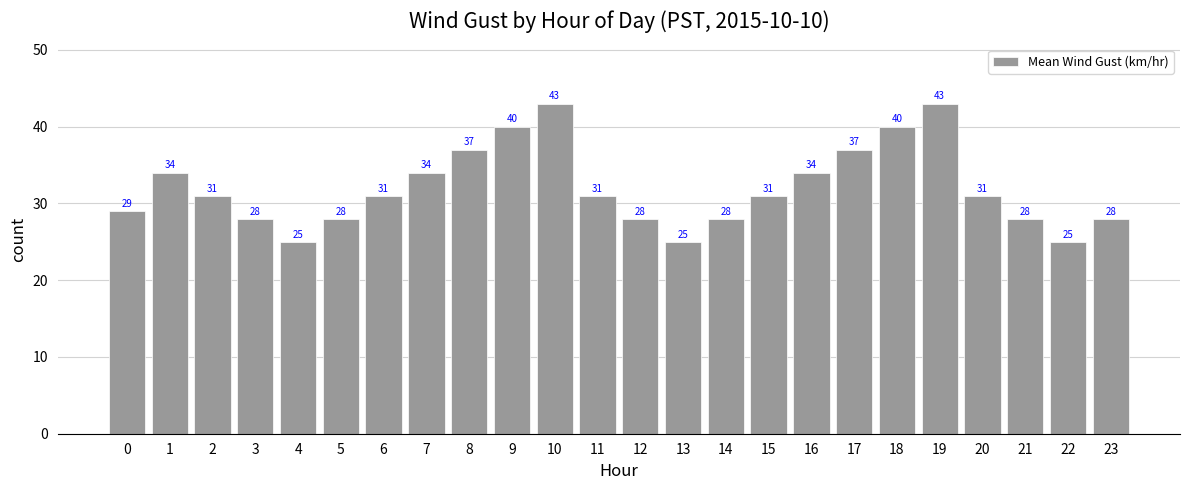

Is it true that the value at 16 is 34?

True